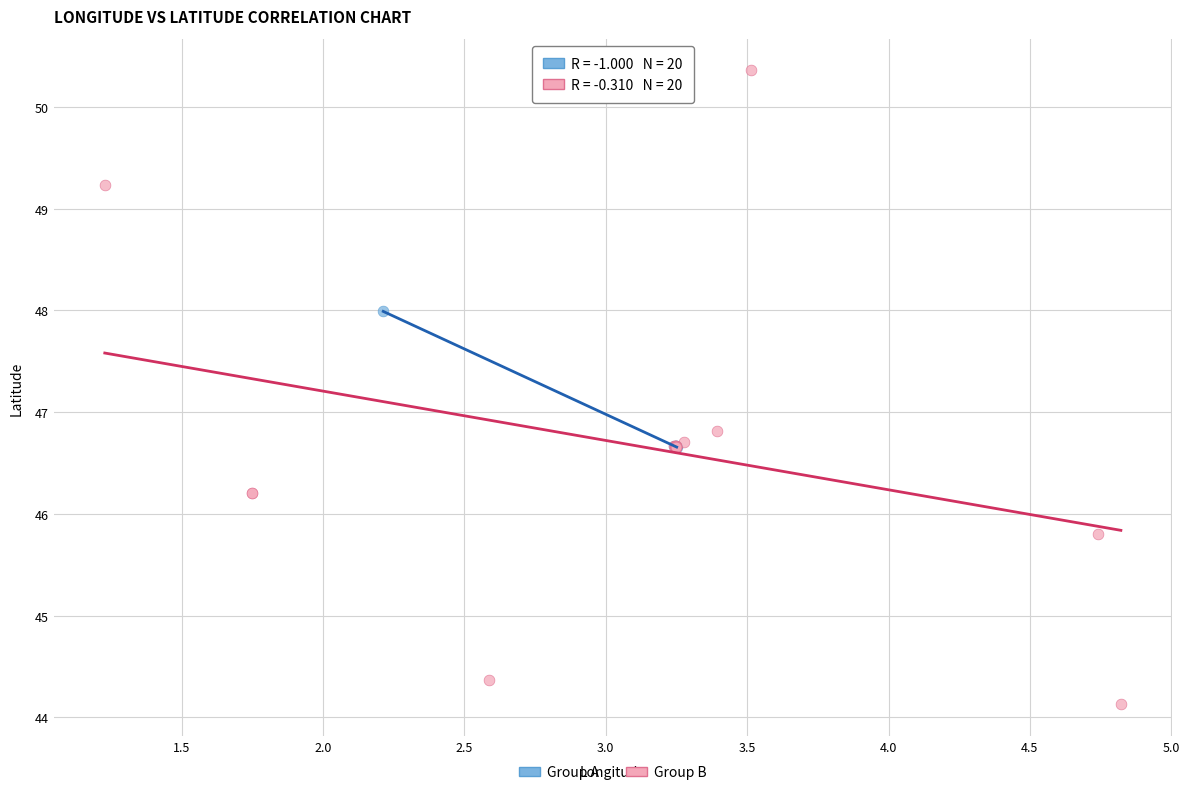

Which series contains the highest Y value?

Group B